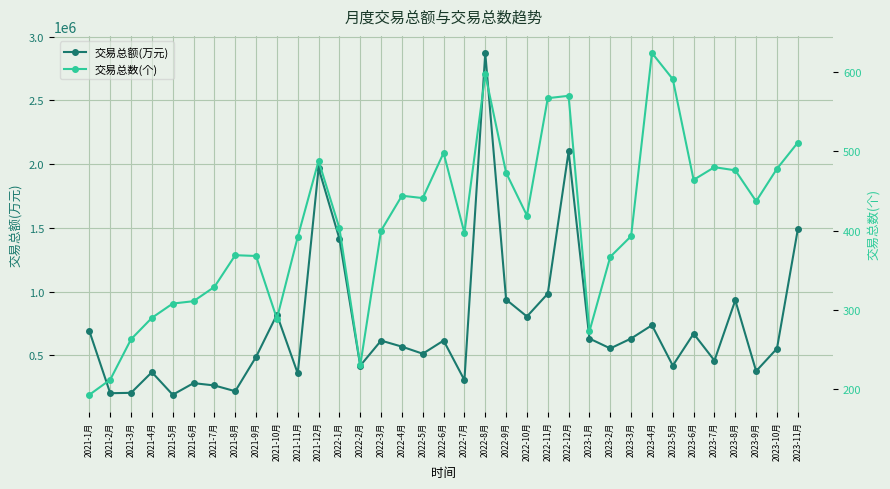

The value of 交易总额(万元) at 2022-9月 is 937482.2. True or false?

True